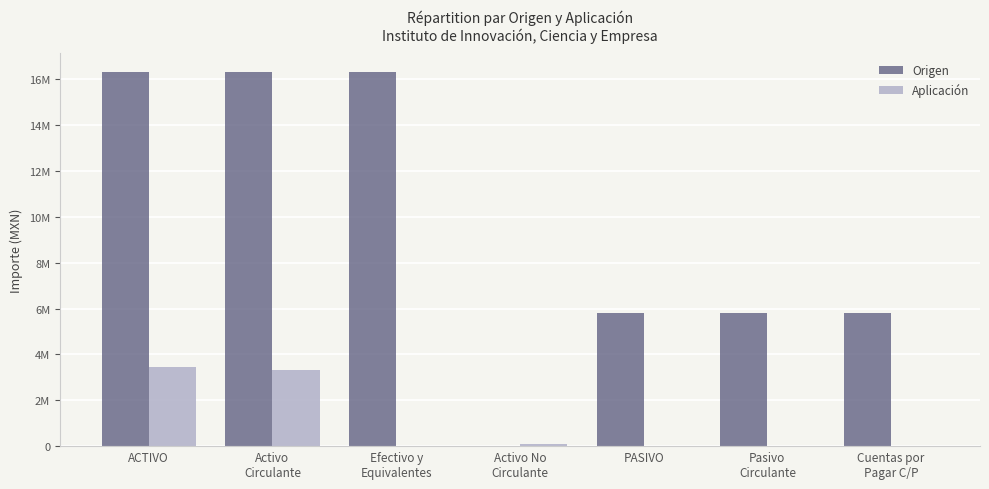

List the series in order of their peak value, highest first.

Origen, Aplicación